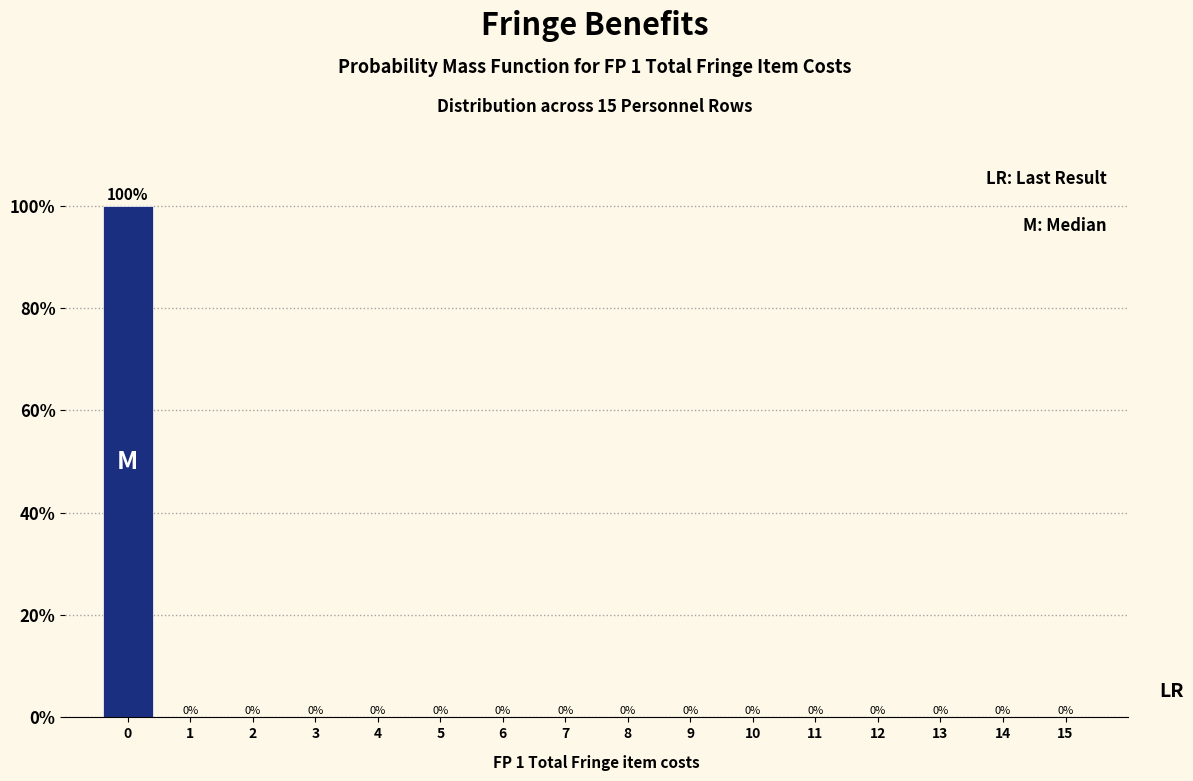

Reading left to right, what are all the values shown in this chart?

0=100	1=0	2=0	3=0	4=0	5=0	6=0	7=0	8=0	9=0	10=0	11=0	12=0	13=0	14=0	15=0